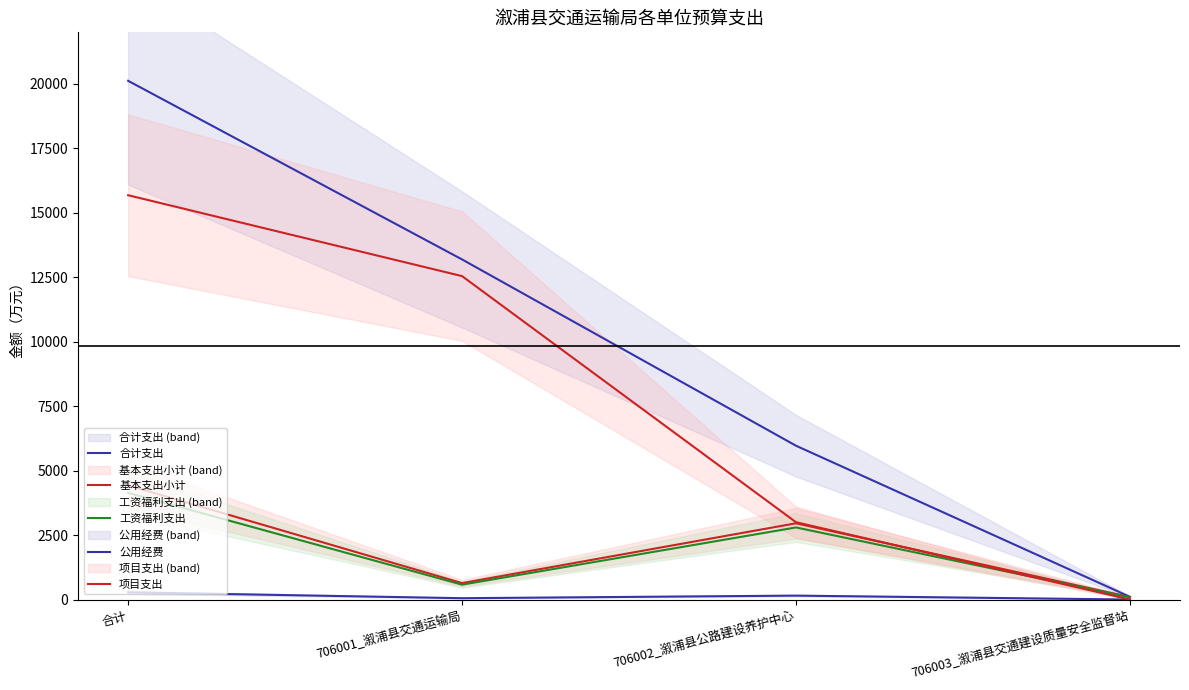

Which has a higher value, 合计 or 706003_溆浦县交通建设质量安全监督站?

合计